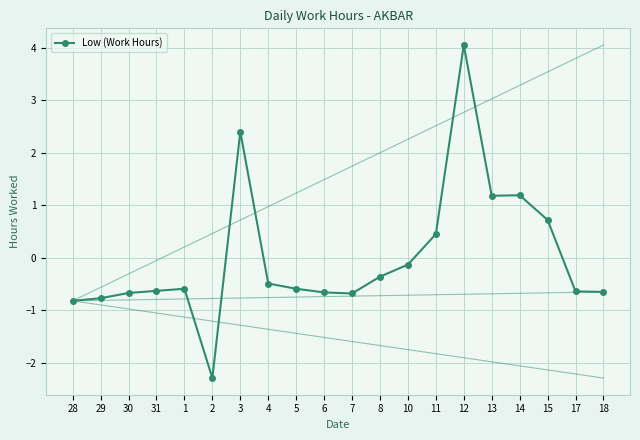

How many negative values are there?

14